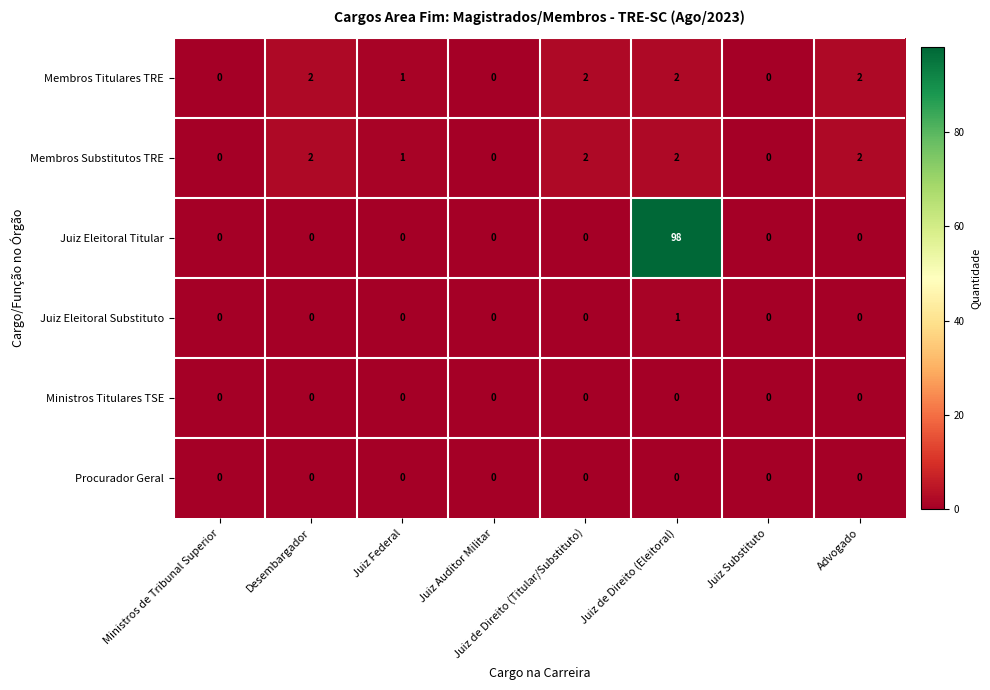

Which label corresponds to the largest value in the chart?

Juiz de Direito (Eleitoral)